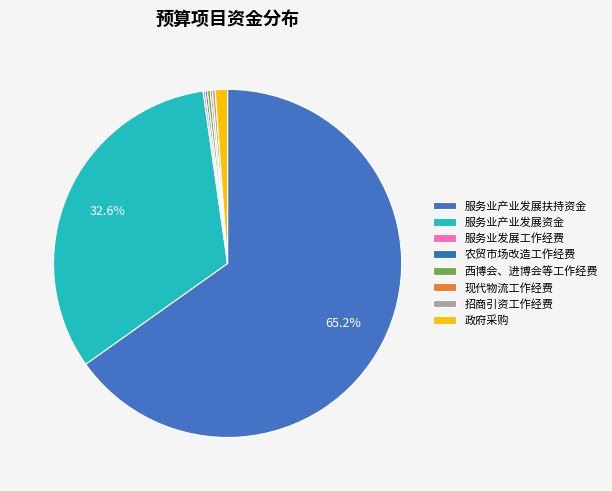

To the nearest percent, what is the average slice percentage?

12%